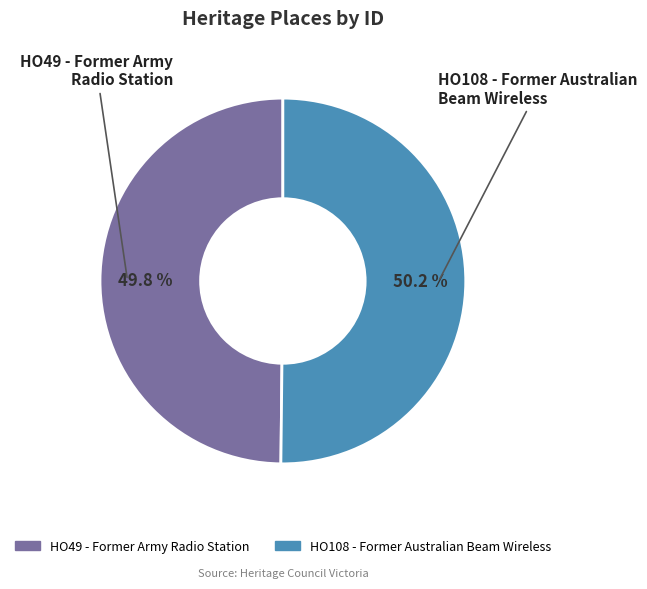

How many slices are in this pie chart?

2